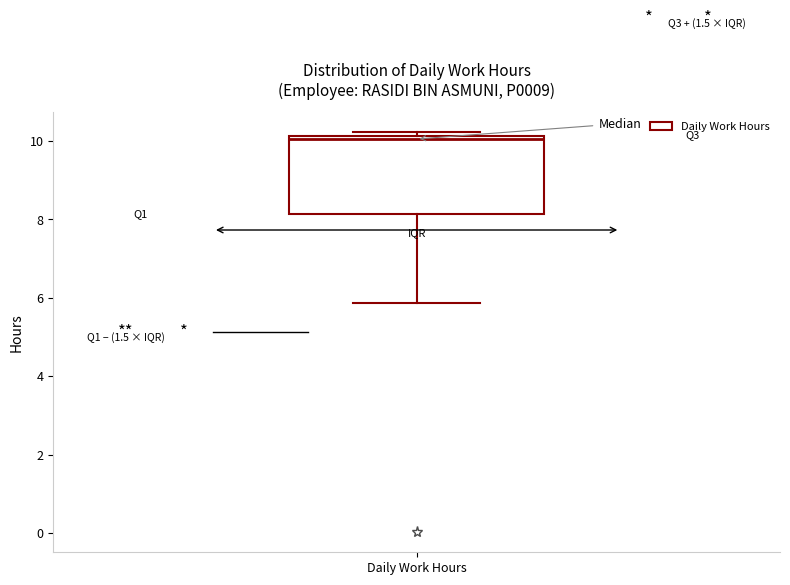

Transcribe this box plot: give where the median line is, the range the box spans, and where the two whiskers end, as read against the y-axis. The values are not printed on the chart, so give them approximately, as read against the axis.

median 10.0, box 8.2 to 10.2, whiskers 5.8 to 10.2 (just above the box's upper edge)